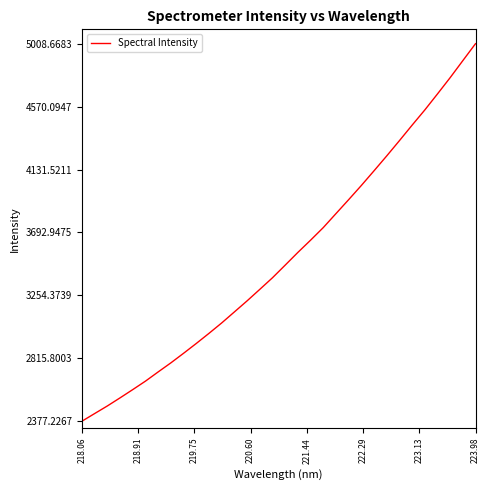

What is the greatest value displayed?

5008.7